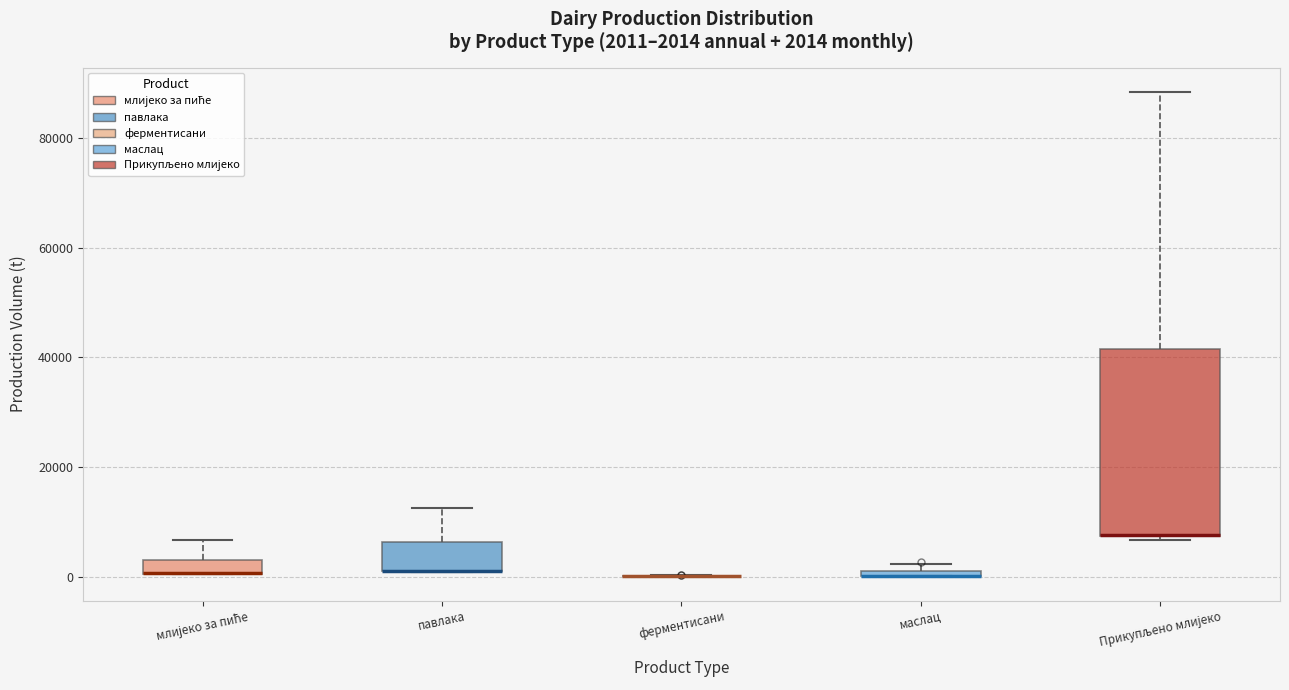

Which box is the tallest, from its lower edge to its upper edge?

Прикупљено млијеко